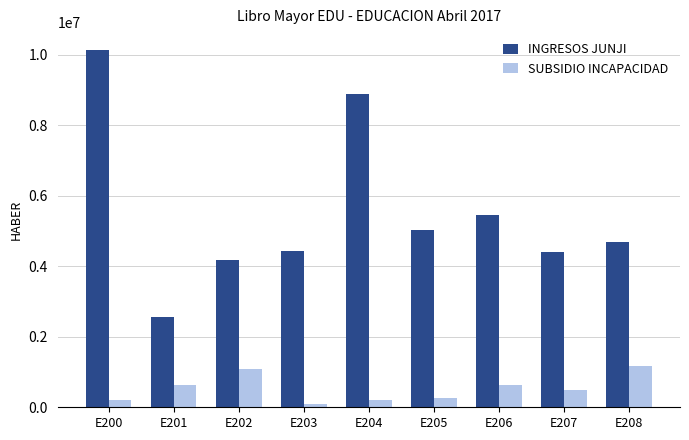

The value of SUBSIDIO INCAPACIDAD at E200 is 207960. True or false?

True